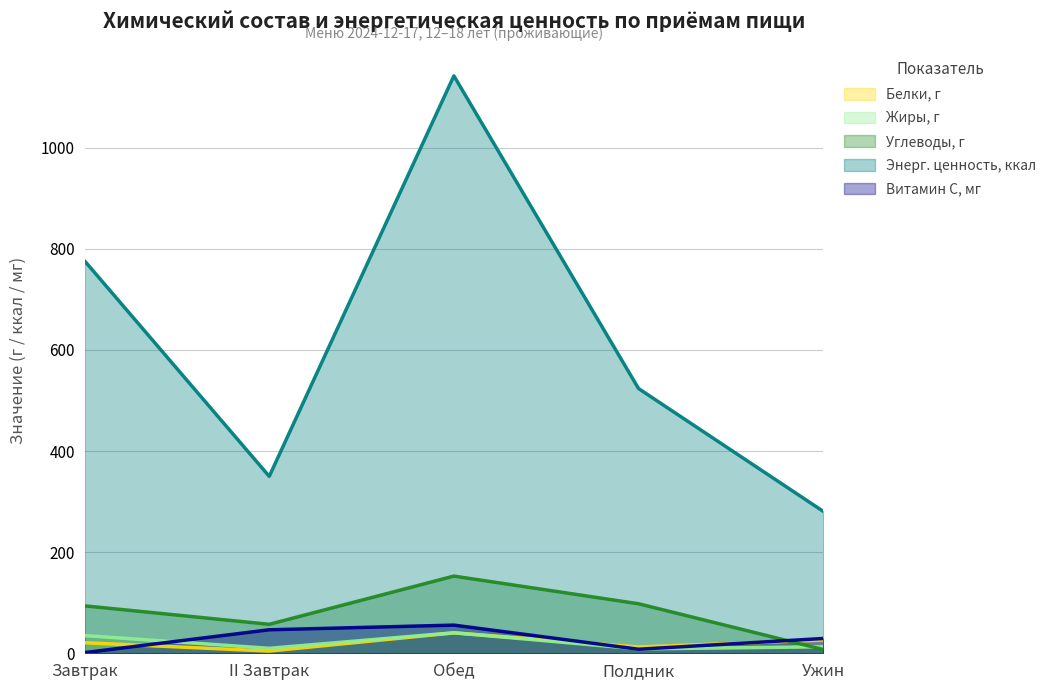

Reading left to right, what are all the values shown in this chart?

Белки, г: Завтрак=20.9	II Завтрак=4.4	Обед=40.4	Полдник=12.4	Ужин=26.2
Жиры, г: Завтрак=35.0	II Завтрак=9.8	Обед=40.6	Полдник=8.7	Ужин=12.8
Углеводы, г: Завтрак=93.9	II Завтрак=57.3	Обед=152.7	Полдник=98.0	Ужин=7.4
Энерг. ценность, ккал: Завтрак=776.2	II Завтрак=350.1	Обед=1142.3	Полдник=523.7	Ужин=280.9
Витамин С, мг: Завтрак=1.3	II Завтрак=46.5	Обед=55.7	Полдник=8.0	Ужин=29.2